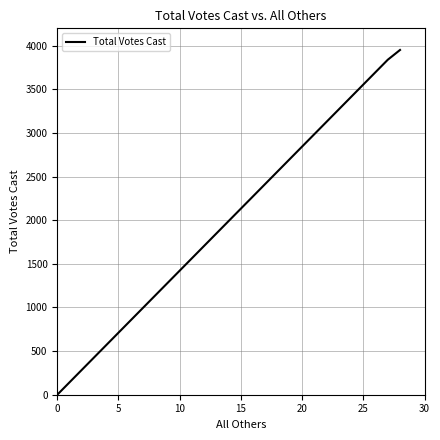

What is the difference between the maximum and minimum values?

3952